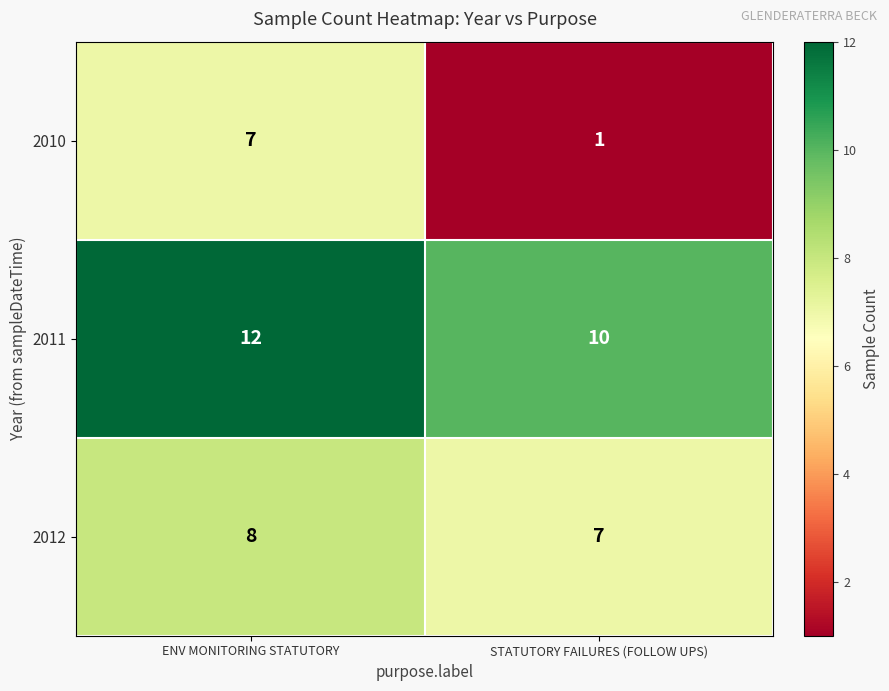

True or false: 2012 has a value of 7 at STATUTORY FAILURES (FOLLOW UPS).

True